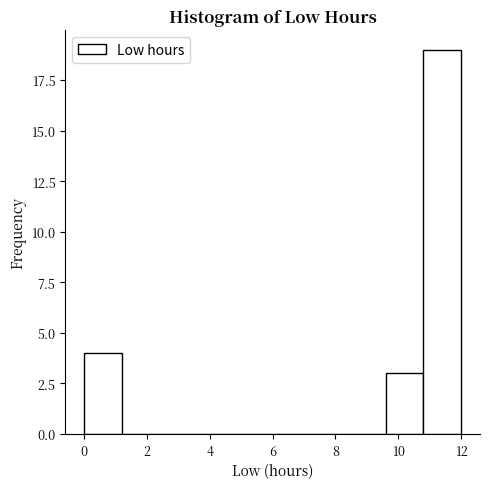

Reading left to right, list every bar in this chart as the range it spans on the x-axis followed by its height. The values are not printed on the chart, so give them approximately, as read against the axis.

0.0 to 1.2: 4
1.2 to 2.4: 0
2.4 to 3.6: 0
3.6 to 4.8: 0
4.8 to 6.0: 0
6.0 to 7.2: 0
7.2 to 8.4: 0
8.4 to 9.6: 0
9.6 to 10.8: 3
10.8 to 12.0: 19